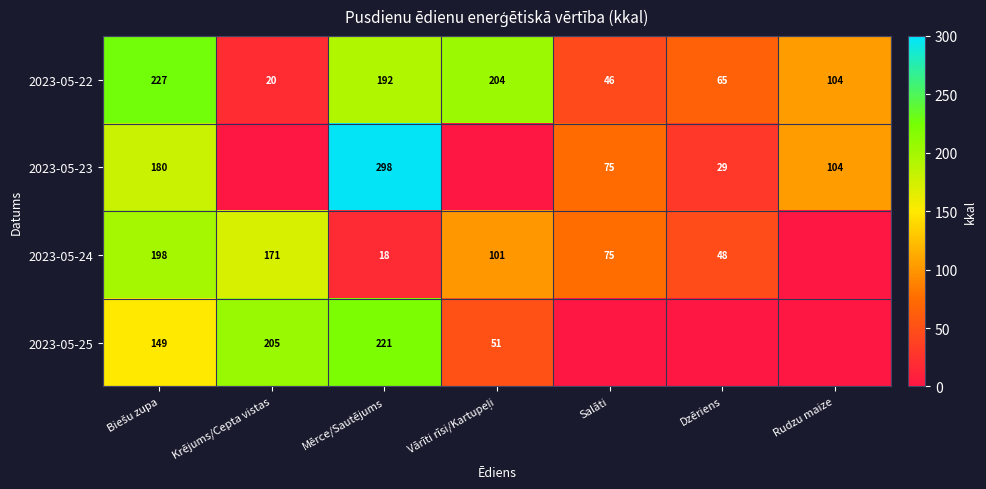

What is the approximate value of 2023-05-22 at Krējums/Cepta vistas, to the nearest 10?

20